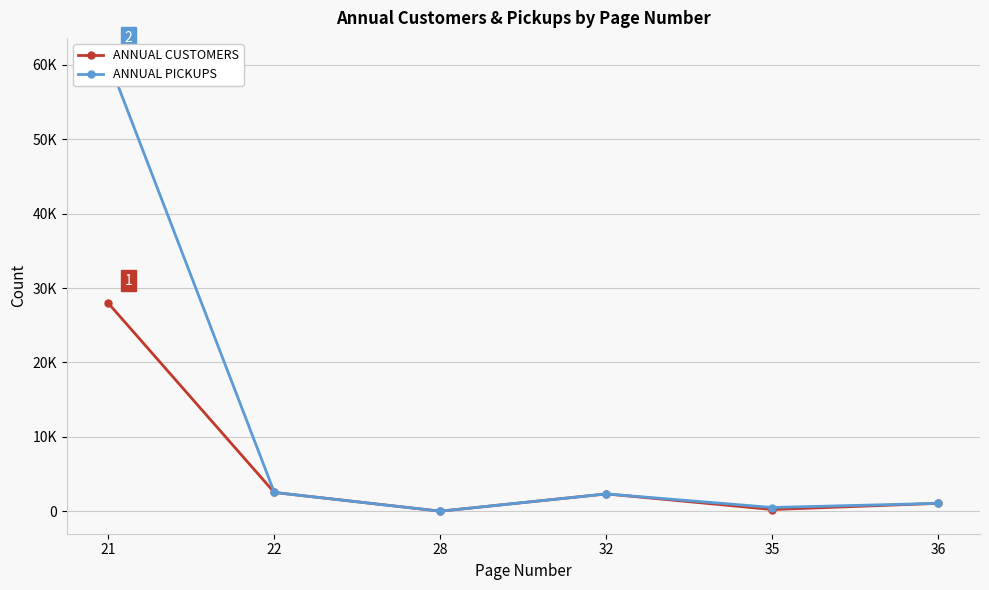

How many categories are shown in the chart?

6